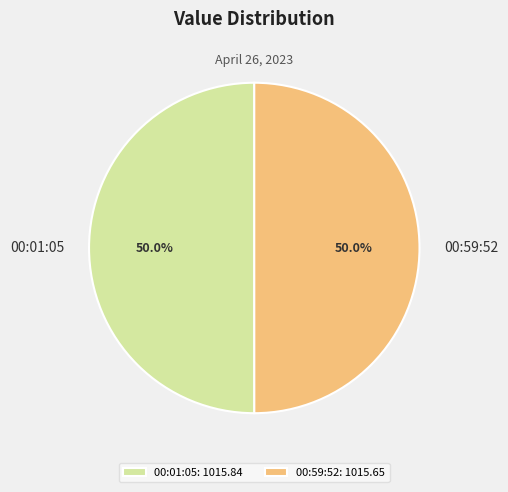

How many slices are in this pie chart?

2